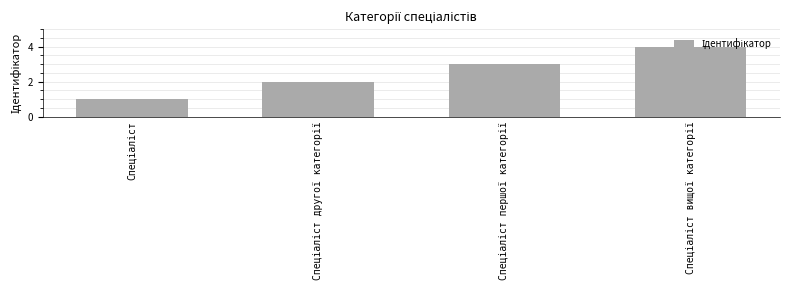

Reading left to right, list all the values displayed in this chart.

1	2	3	4